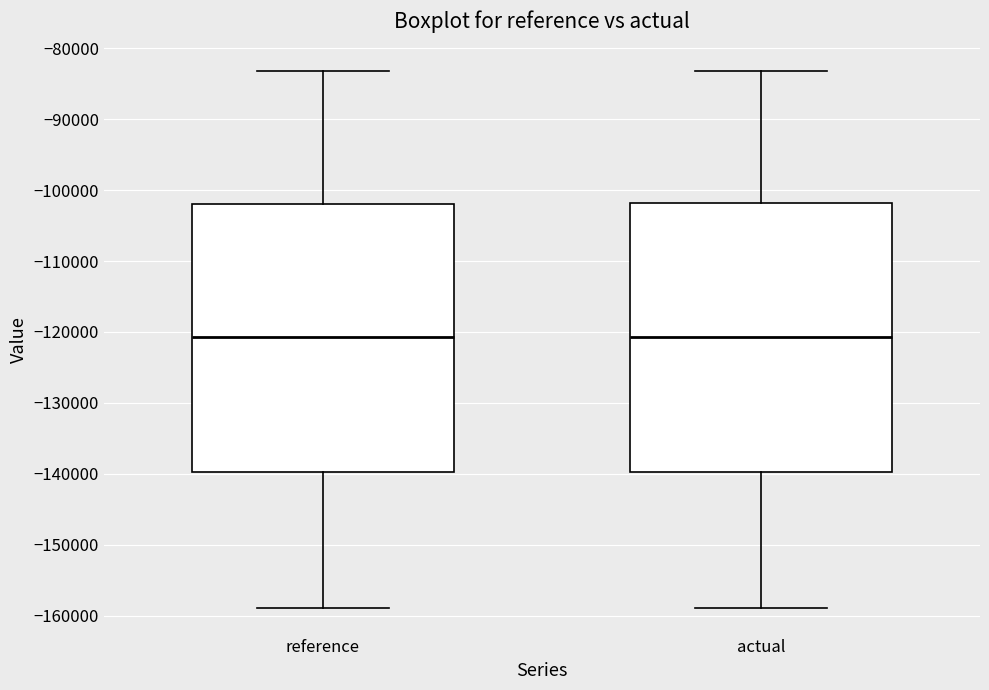

Reading left to right, read every box against the y-axis: the position of its median line, the range the box covers, and the ends of its whiskers. The values are not printed on the chart, so give them approximately, as read against the axis.

reference: median -121000, box -140000 to -102000, whiskers -159000 to -83000
actual: median -121000, box -140000 to -102000, whiskers -159000 to -83000